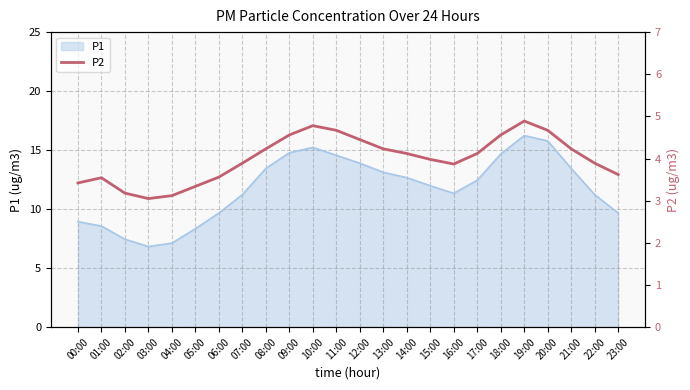

How many interior local valleys (lower than both neighbors) does the data have?

2